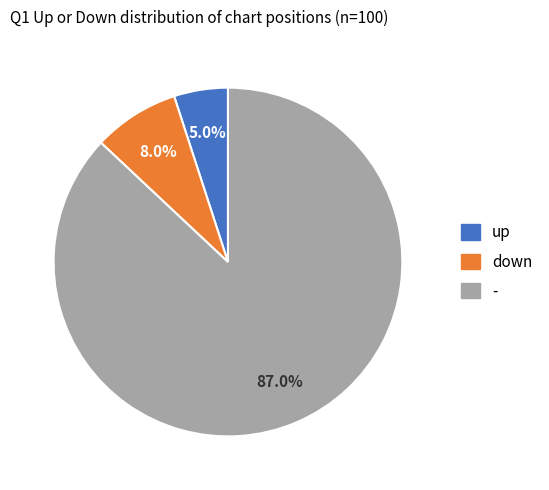

To the nearest percent, what portion does - represent?

87%